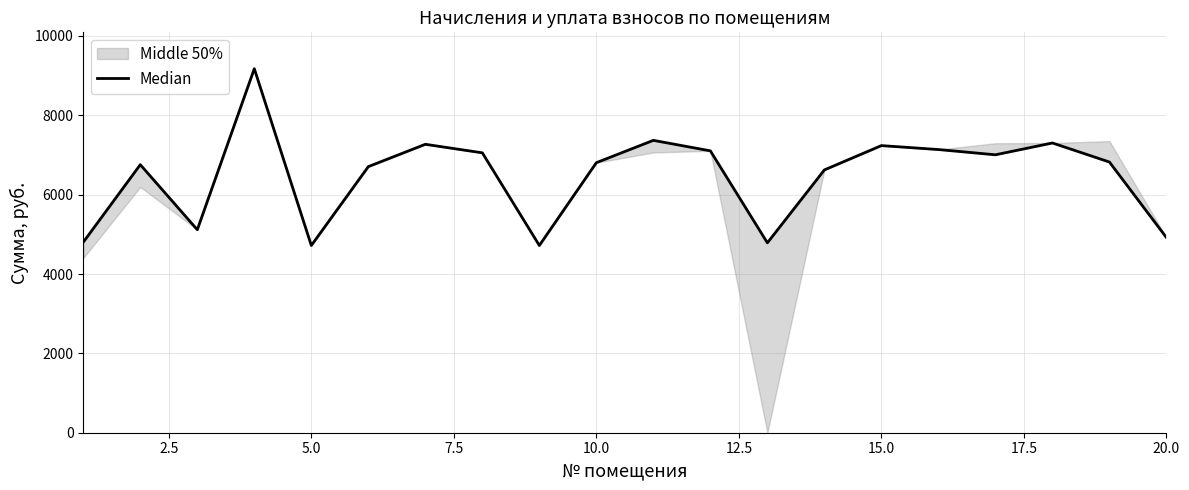

How many lines are shown in the chart?

1